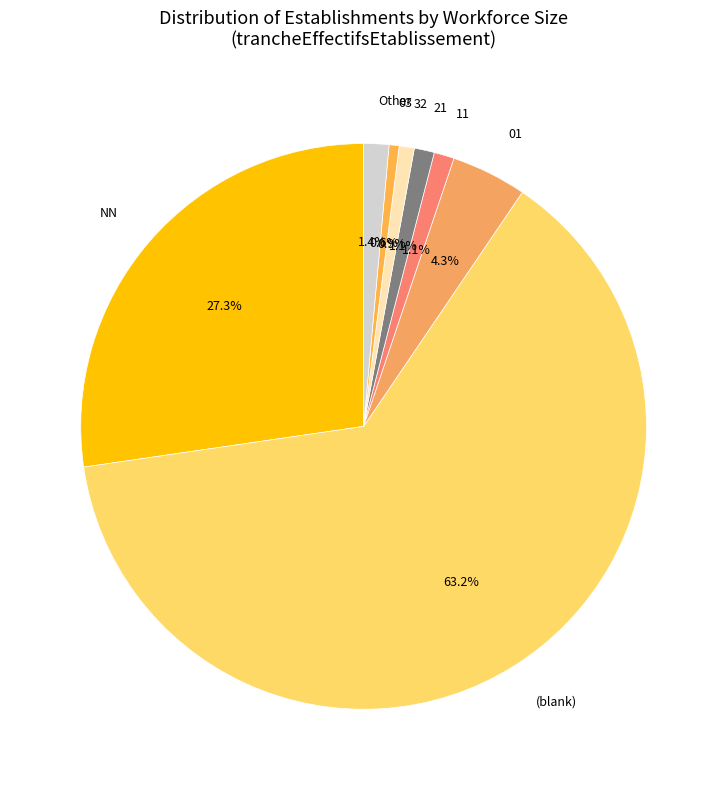

What percentage is NOT represented by 32?

99.1%